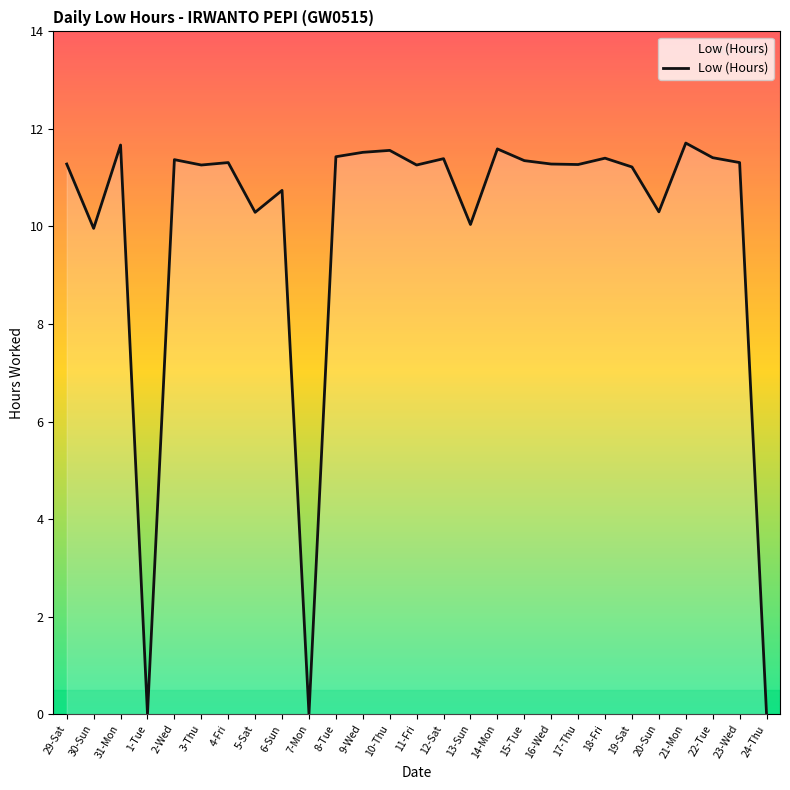

Where does the data first go above 11?

29-Sat